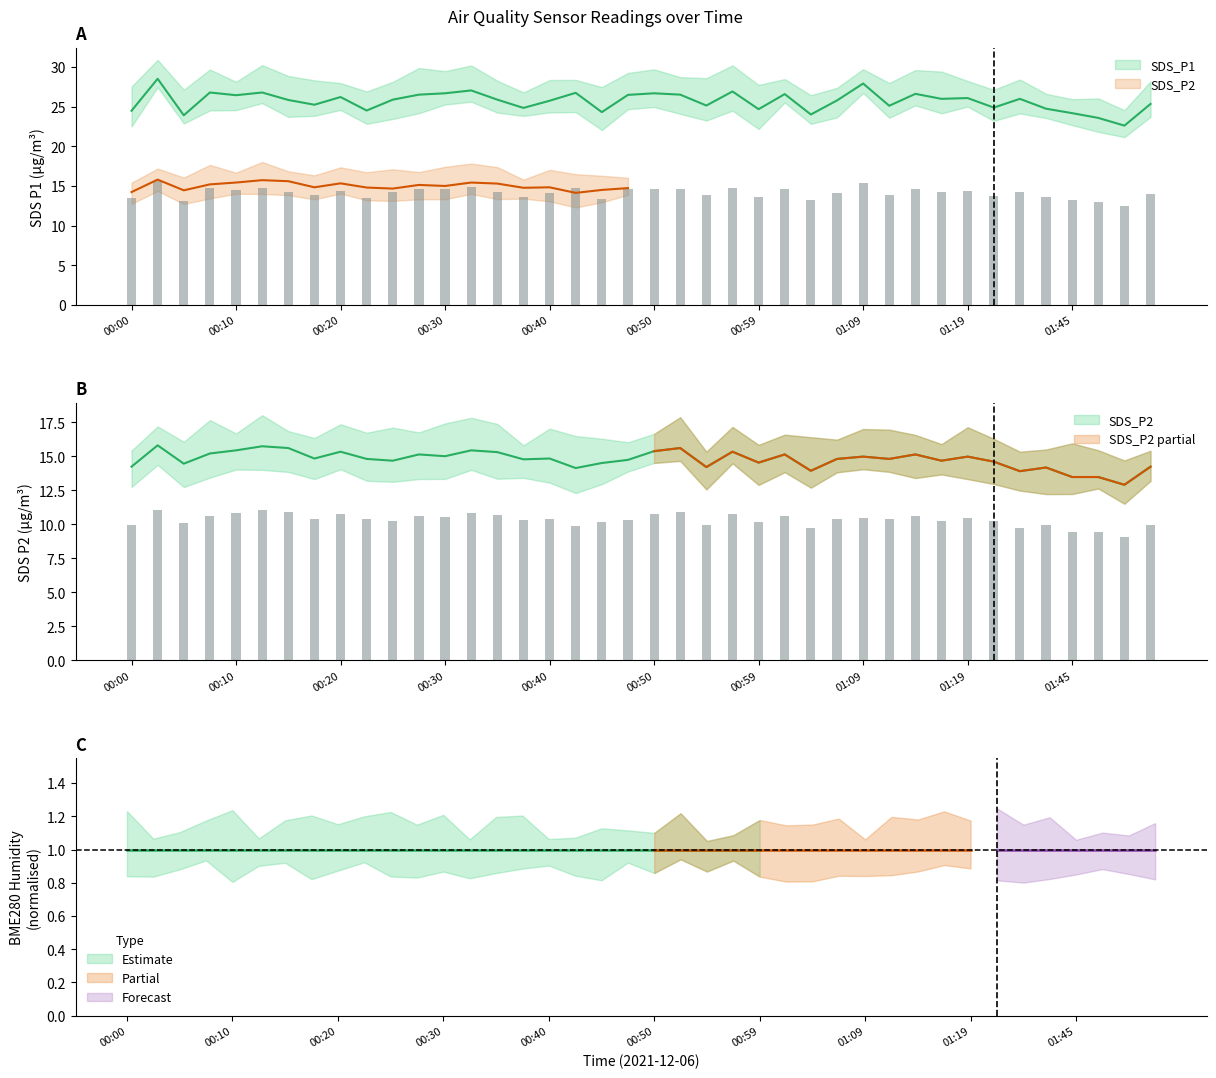

What position from the right is 01:24?

7